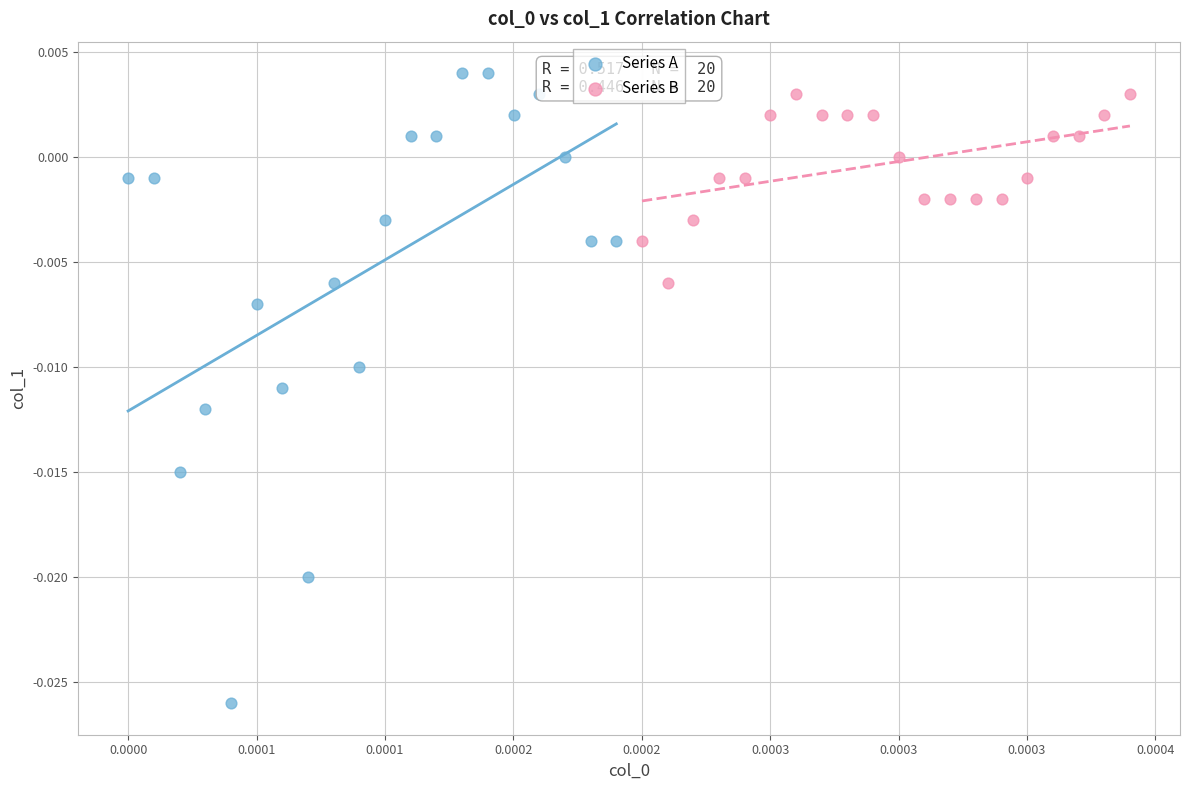

Which series contains the lowest Y value?

Series A